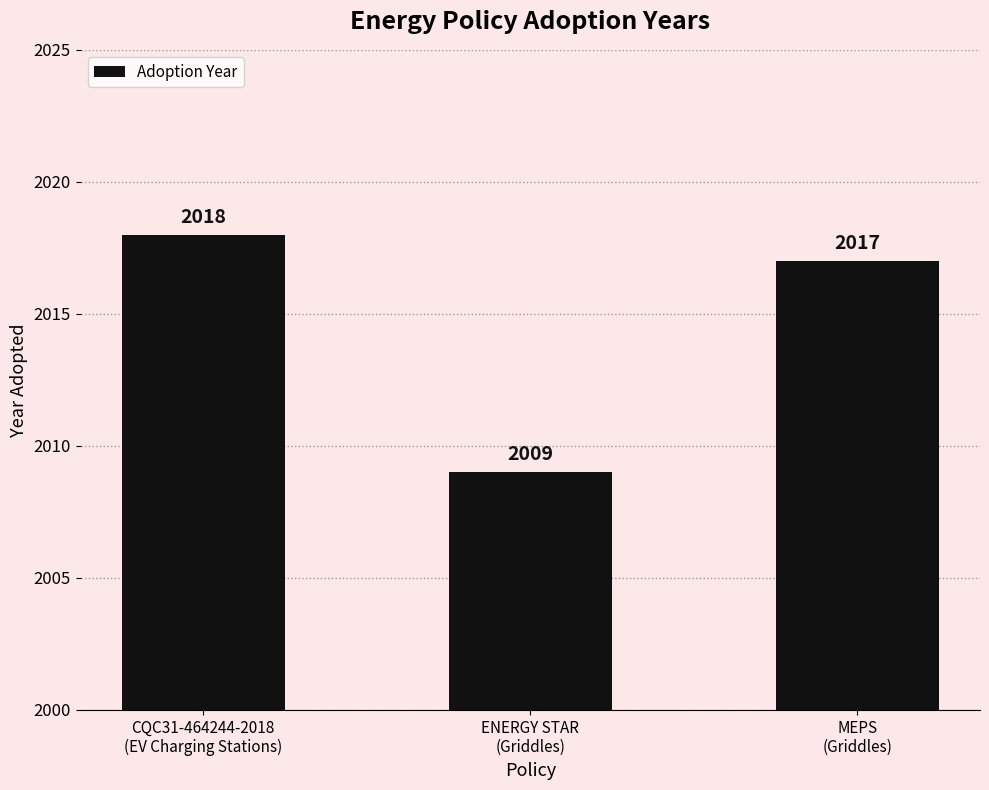

True or false: the data shows 2939 at CQC31-464244-2018
(EV Charging Stations).

False